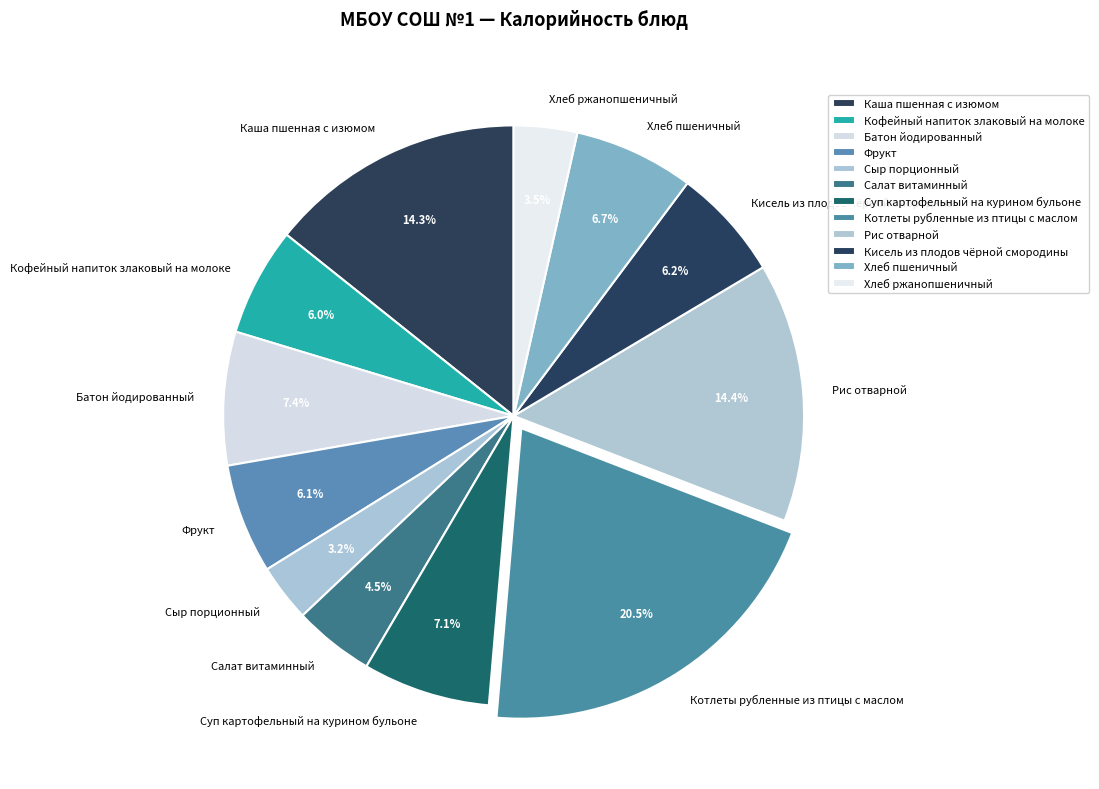

How many segments does this pie chart have?

12